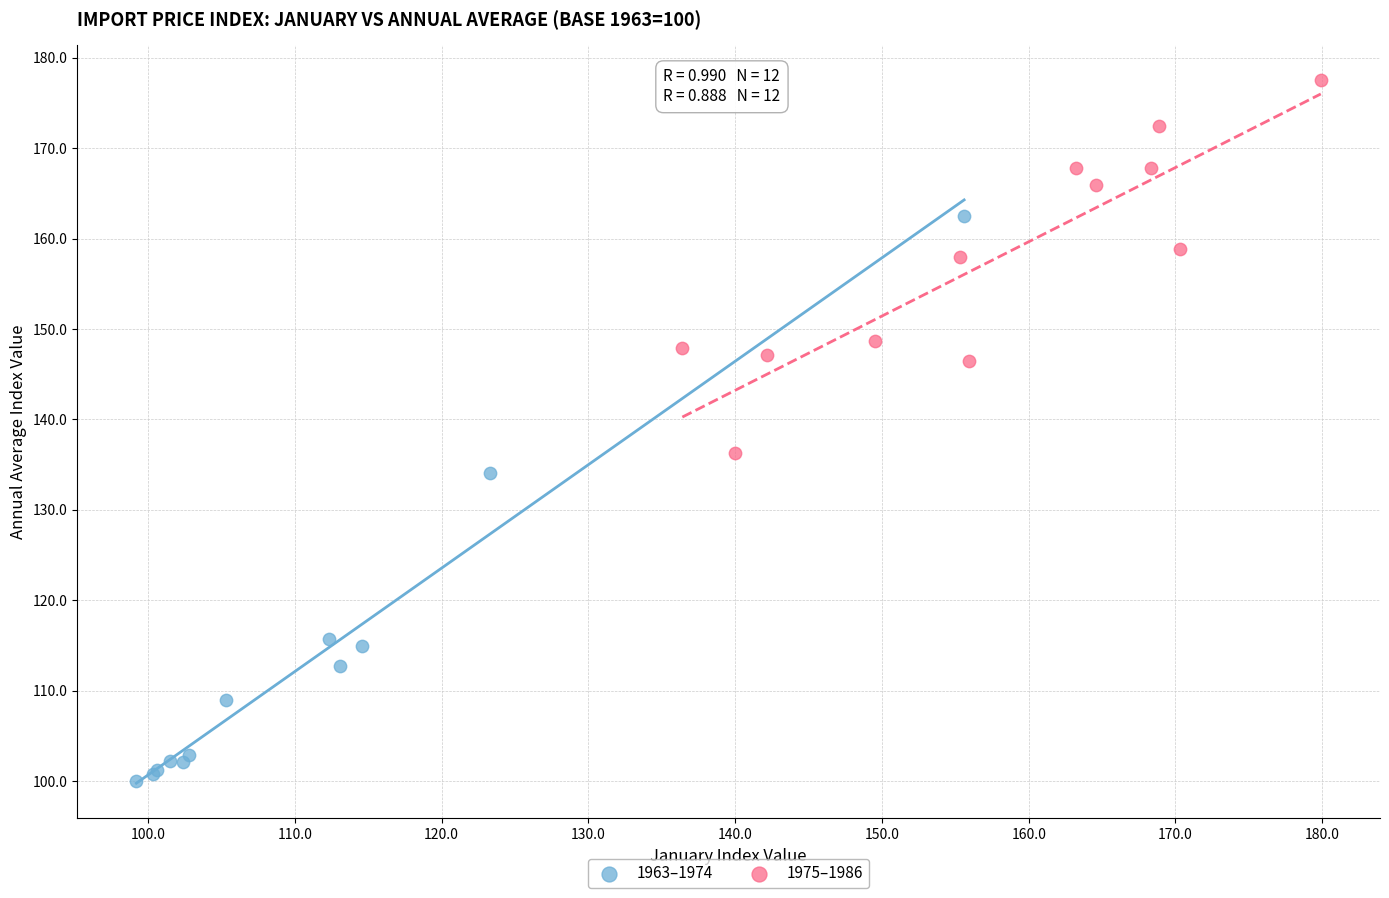

Which series has the widest spread of Y values?

1963–1974